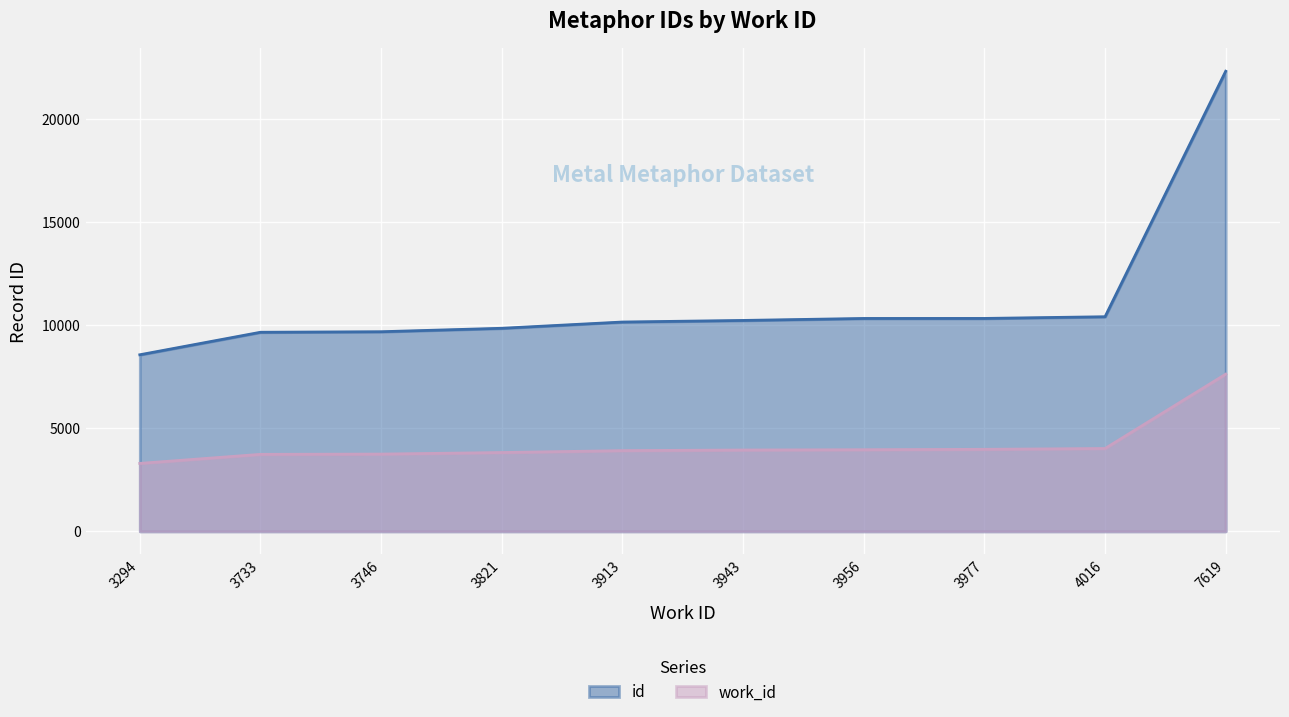

Which has a higher value, 3821 or 3956?

3956